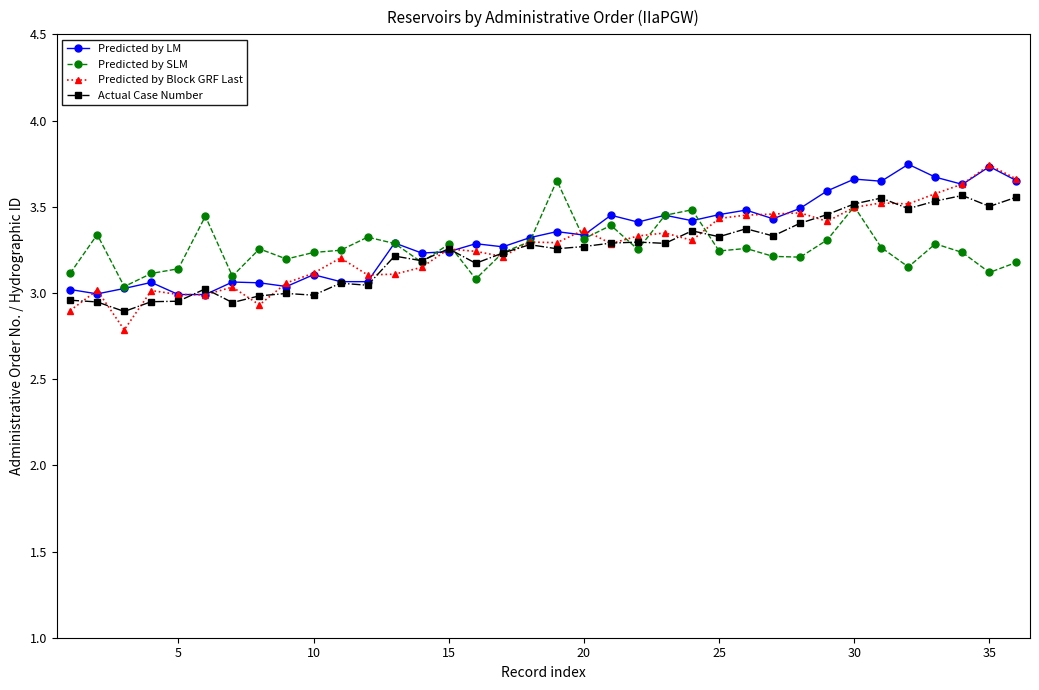

Does the chart have visible grid lines?

No